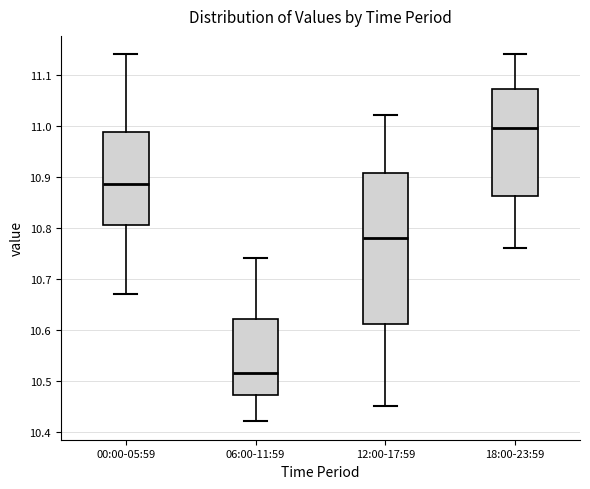

Where does the upper whisker of the box for 00:00-05:59 end on the y-axis? The values are not printed on the chart, so give them approximately, as read against the axis.

11.14